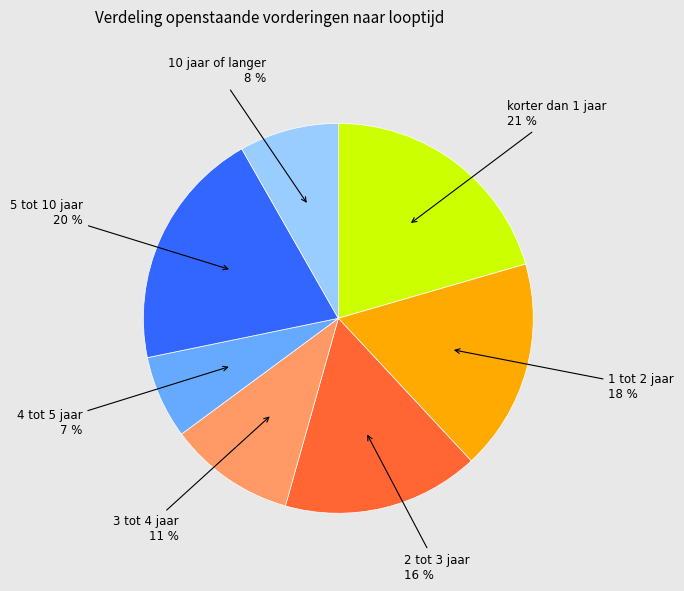

To the nearest percent, what is the difference between the largest and smallest slice percentages?

14%